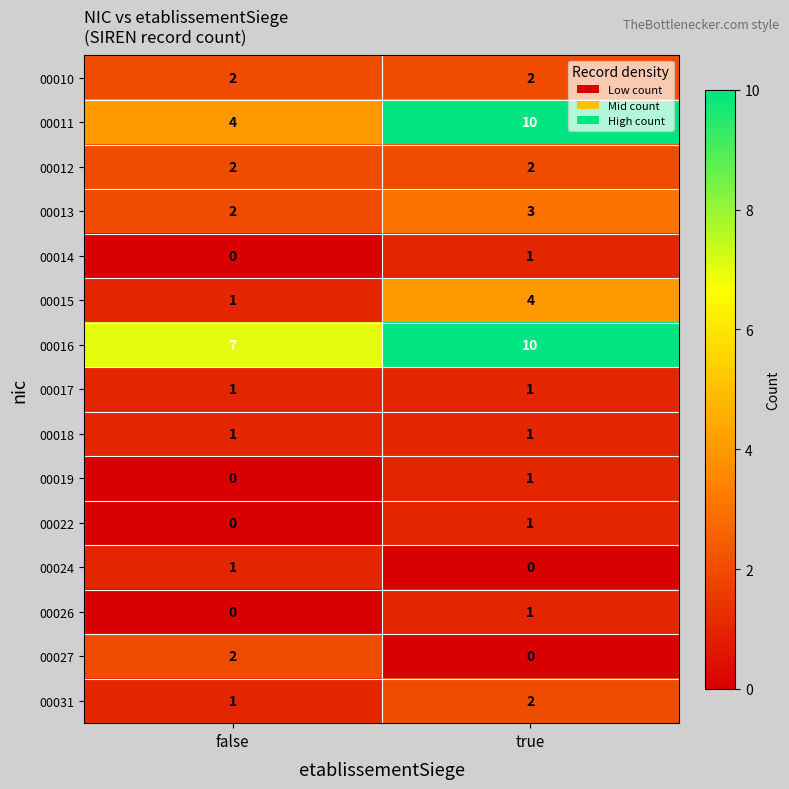

How many data points does each series have?

2